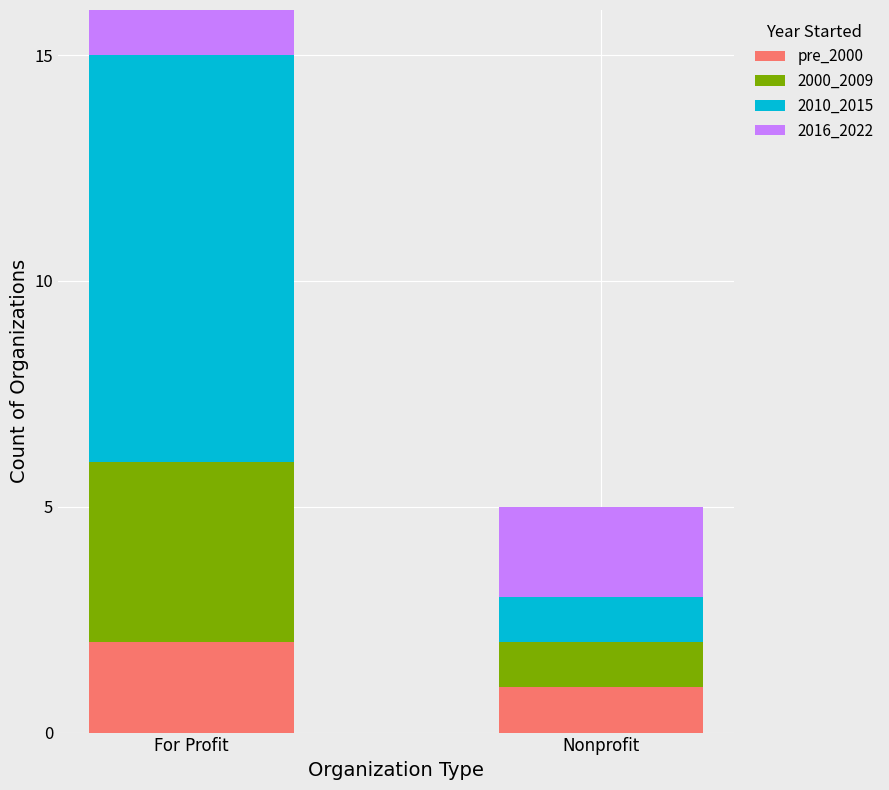

Count the 2010_2015 values in the range 1 to 9.

2